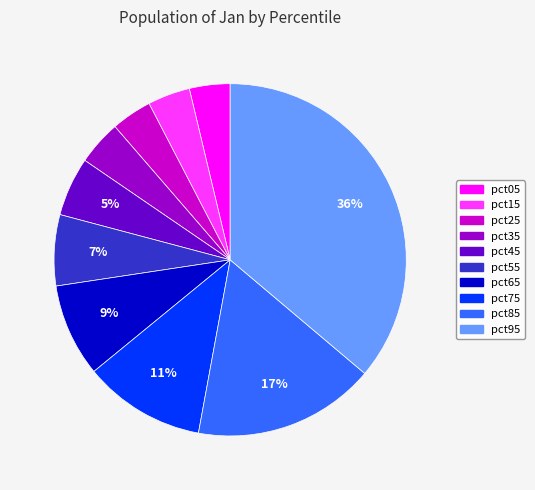

Which slice is the largest?

pct95